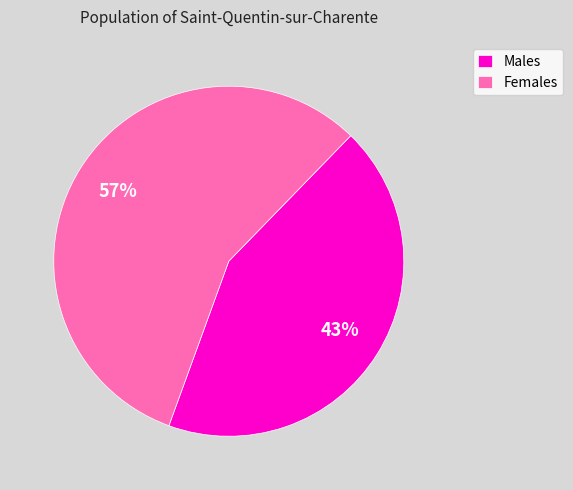

Count the number of slices in the pie.

2